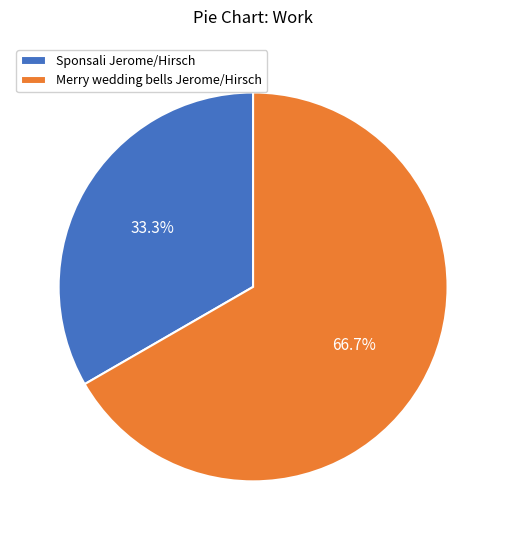

What is the majority slice?

Merry wedding bells Jerome/Hirsch